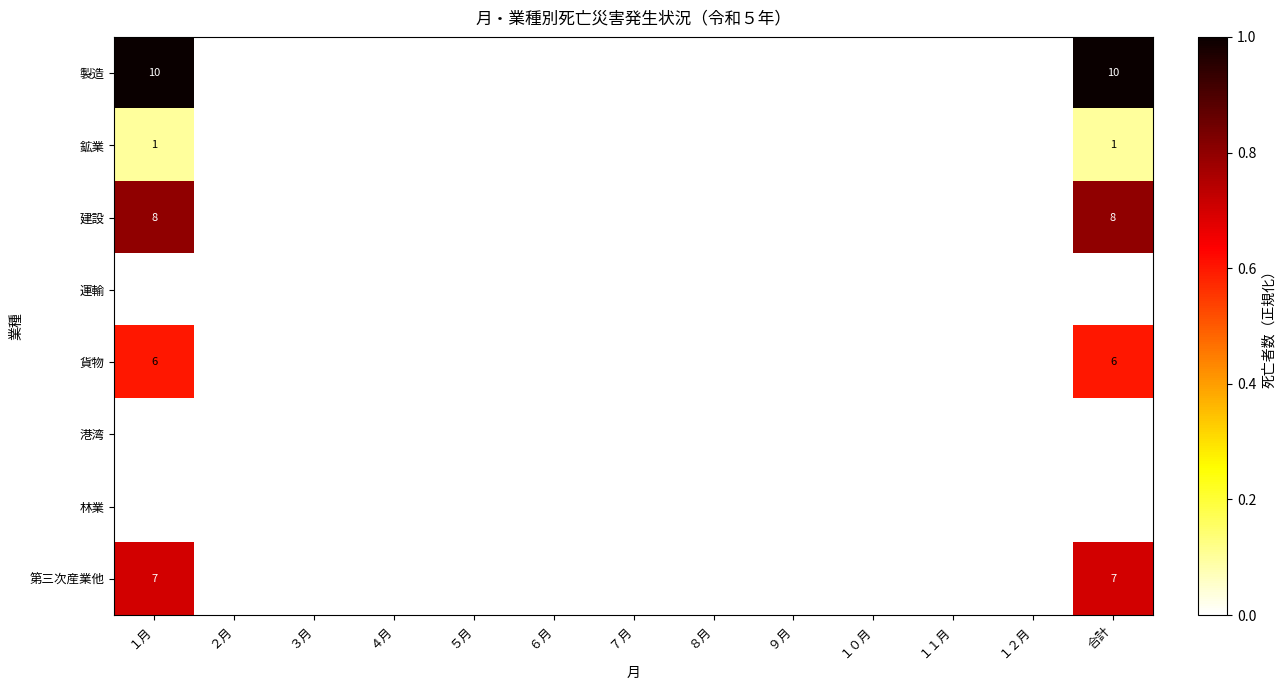

Which label corresponds to the smallest value in the chart?

２月